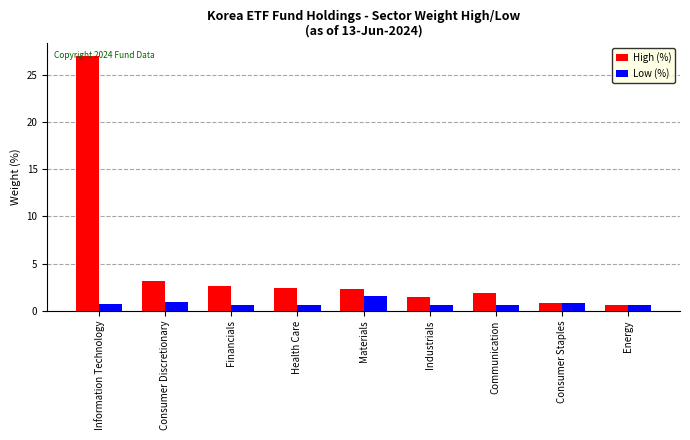

How many data points does each series have?

9